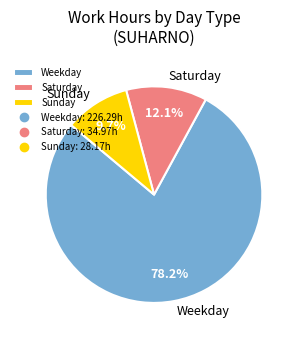

What portion of the pie excludes Saturday?

87.9%